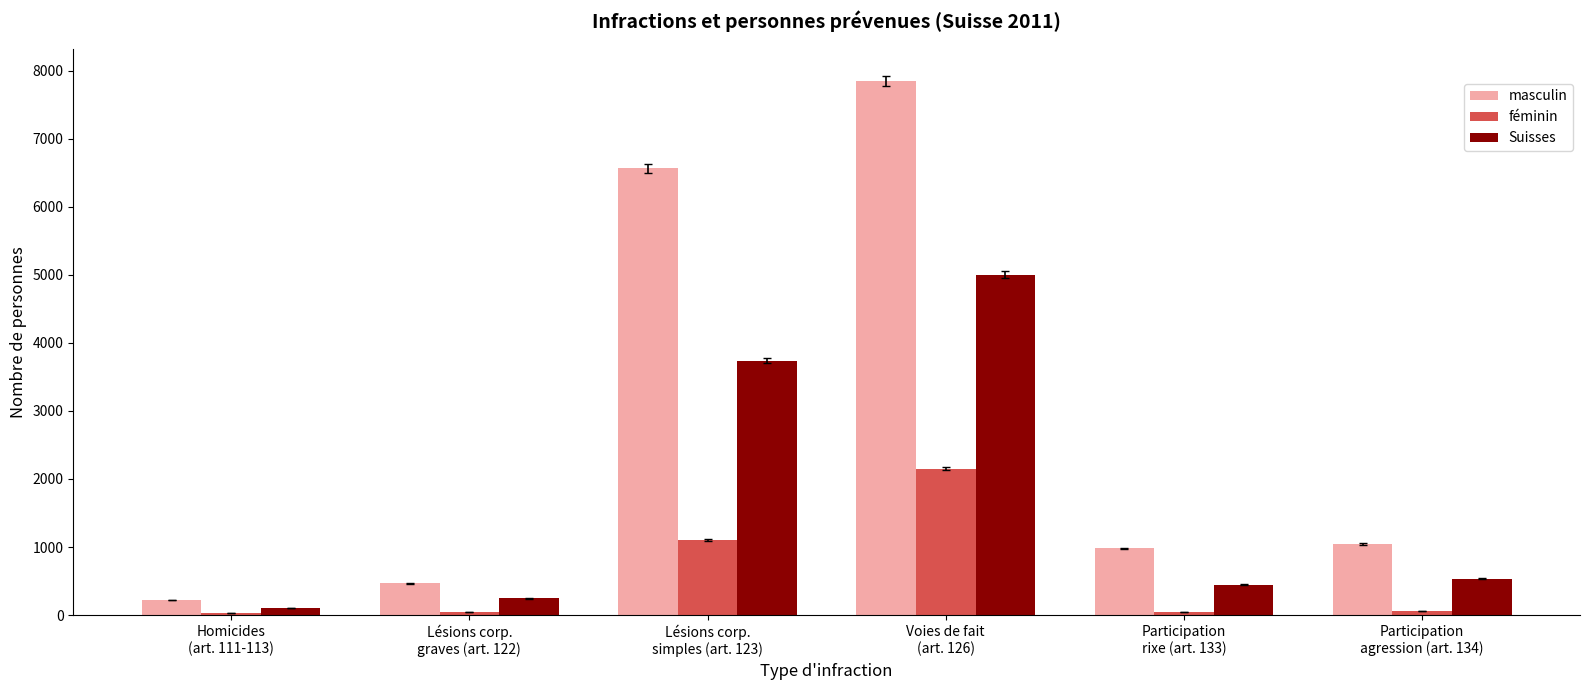

What is the value of the Suisses bar at the 6th from the left?

534